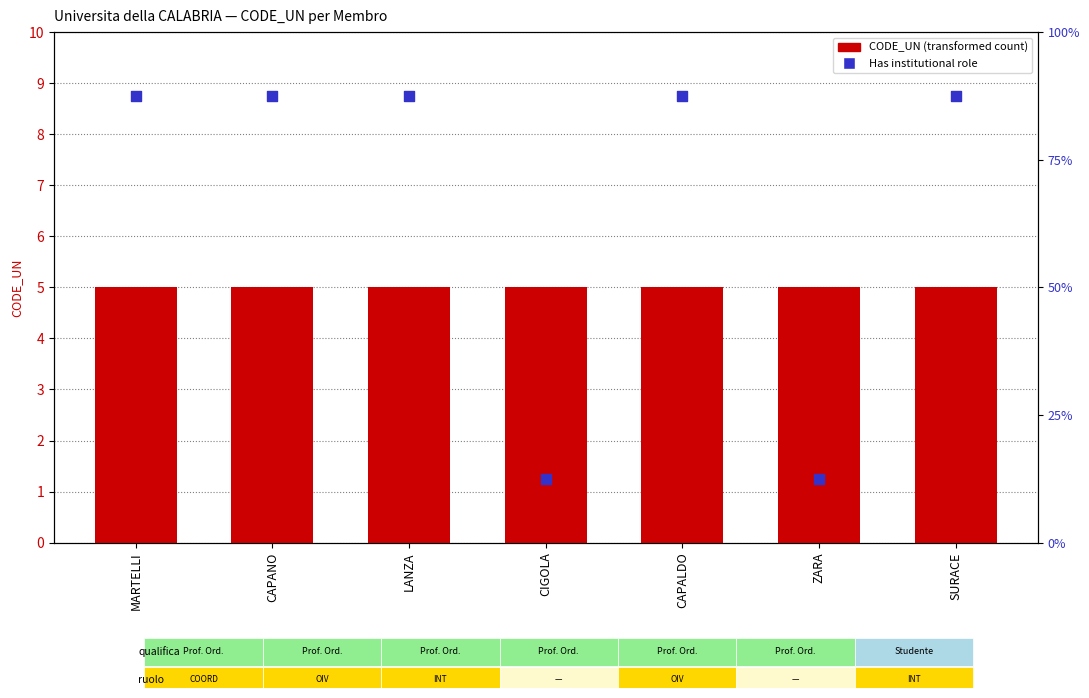

At which category is the sum across all series the highest?

MARTELLI